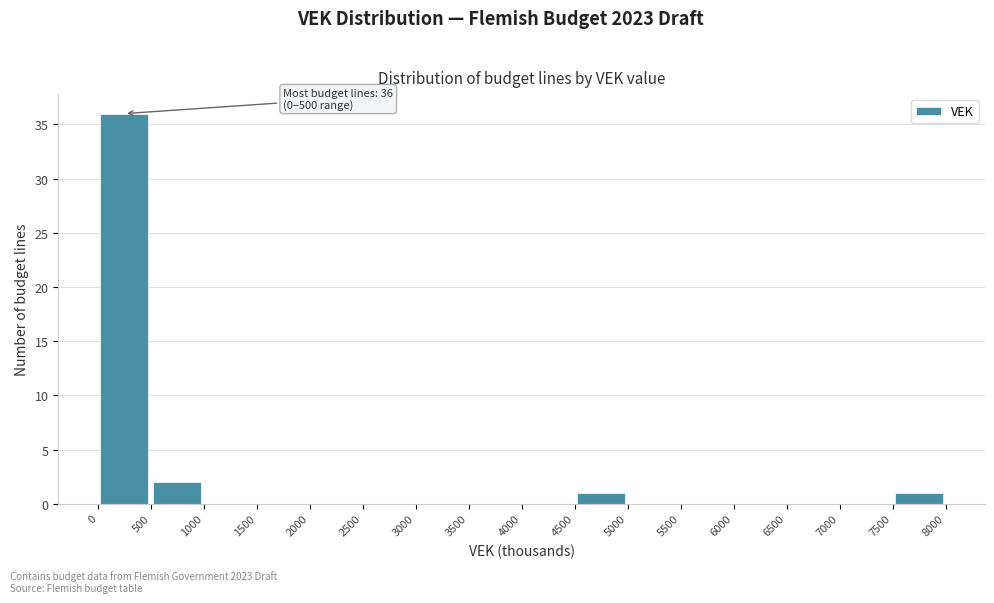

Over which range of the x-axis is the bar tallest?

0 to 500